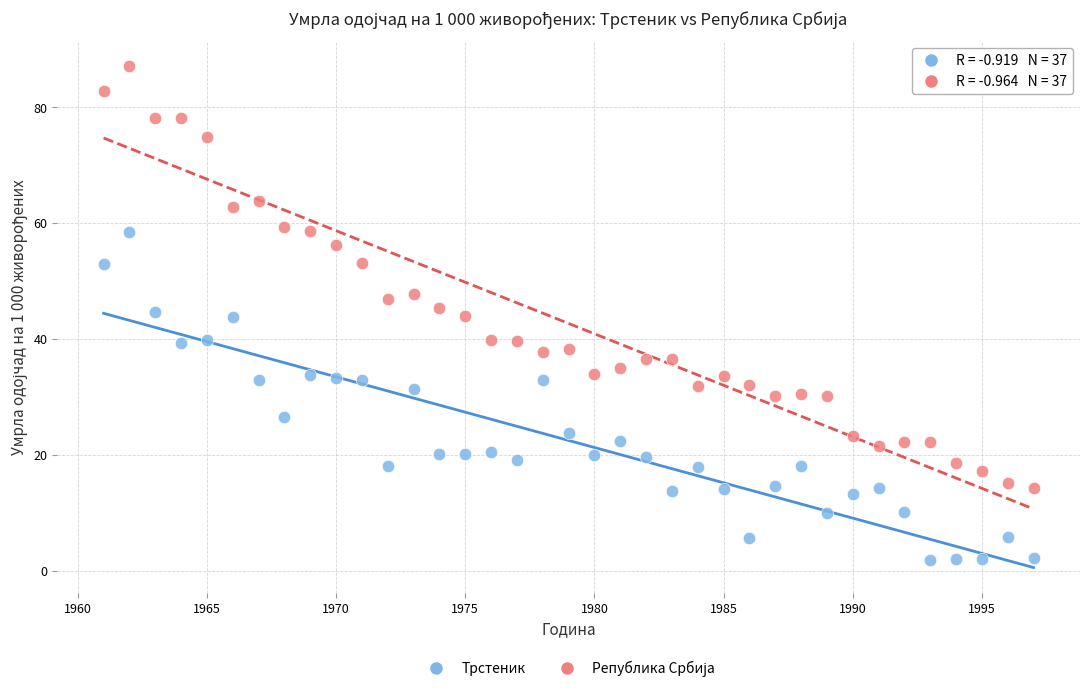

Across all data points, what is the range of X values (max minus min)?

36.0